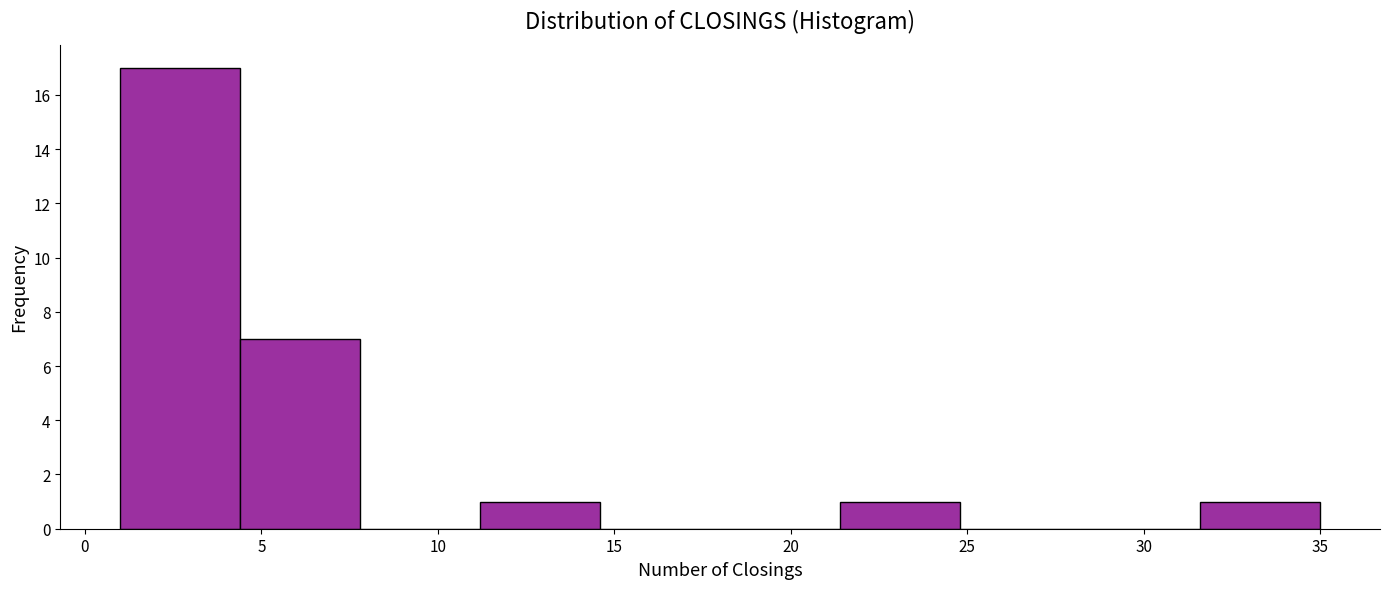

Over which range of the x-axis is the bar tallest?

1.0 to 4.4